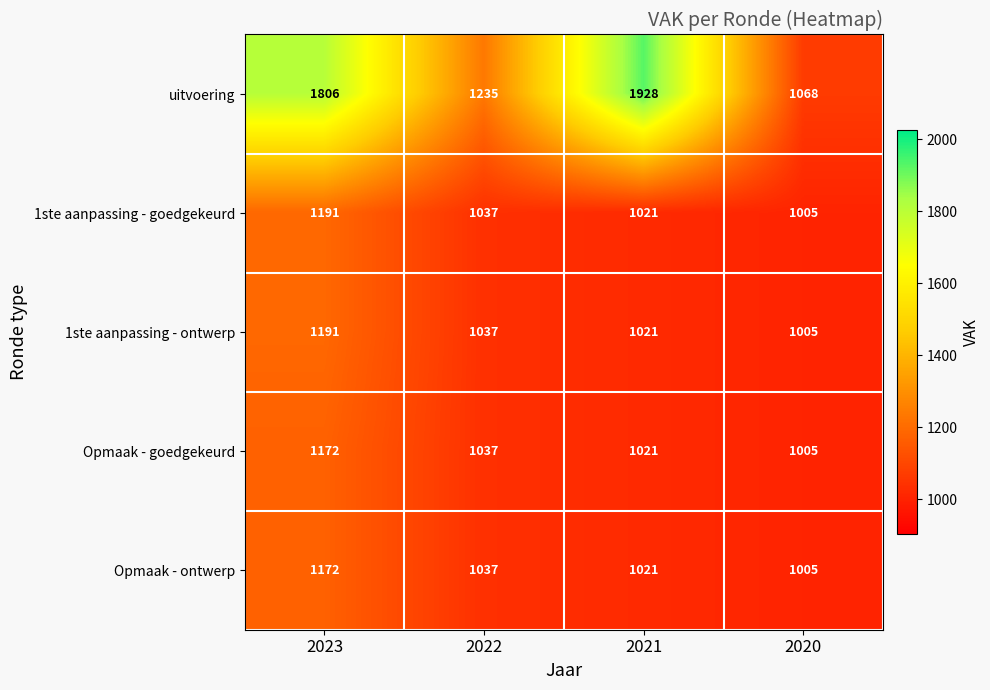

The 1ste aanpassing - ontwerp series shows 1460 at 2022. True or false?

False